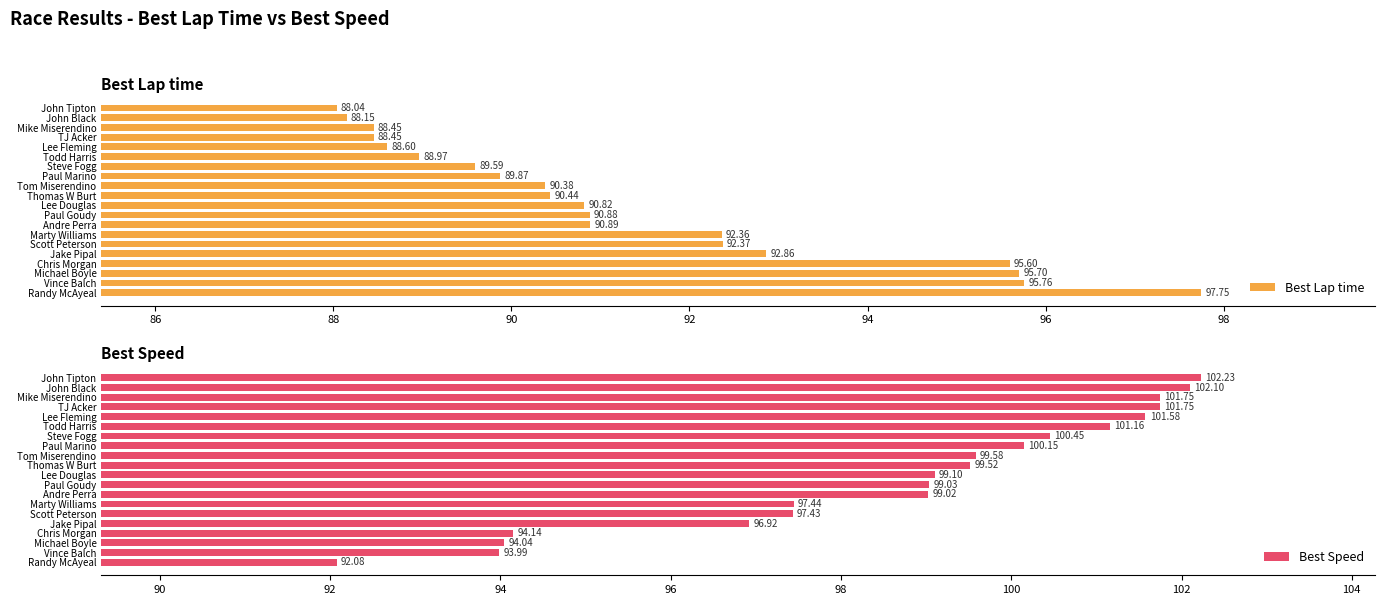

The value of Best Lap time at Thomas W Burt is 90.4. True or false?

True